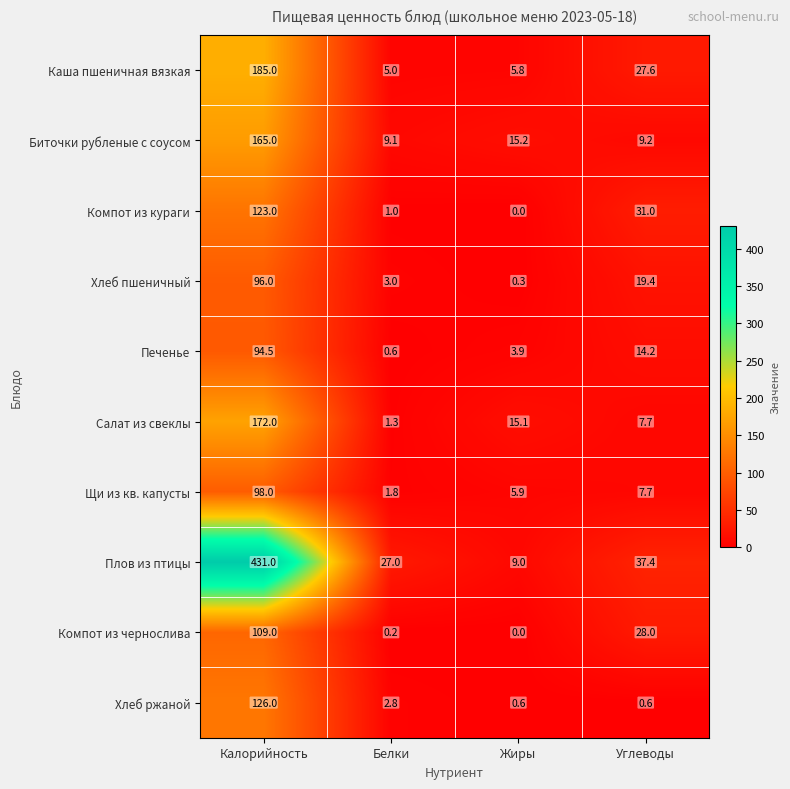

What is the difference between the maximum and minimum values in the Печенье series?

93.9